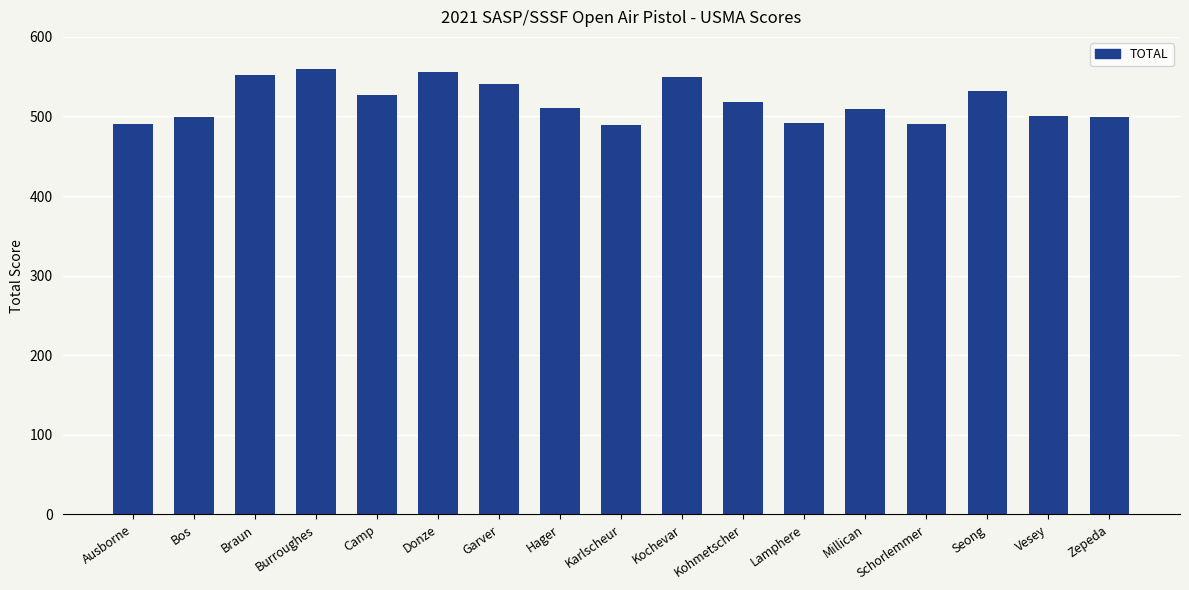

What is the sum of the values at Hager and Camp?

1038